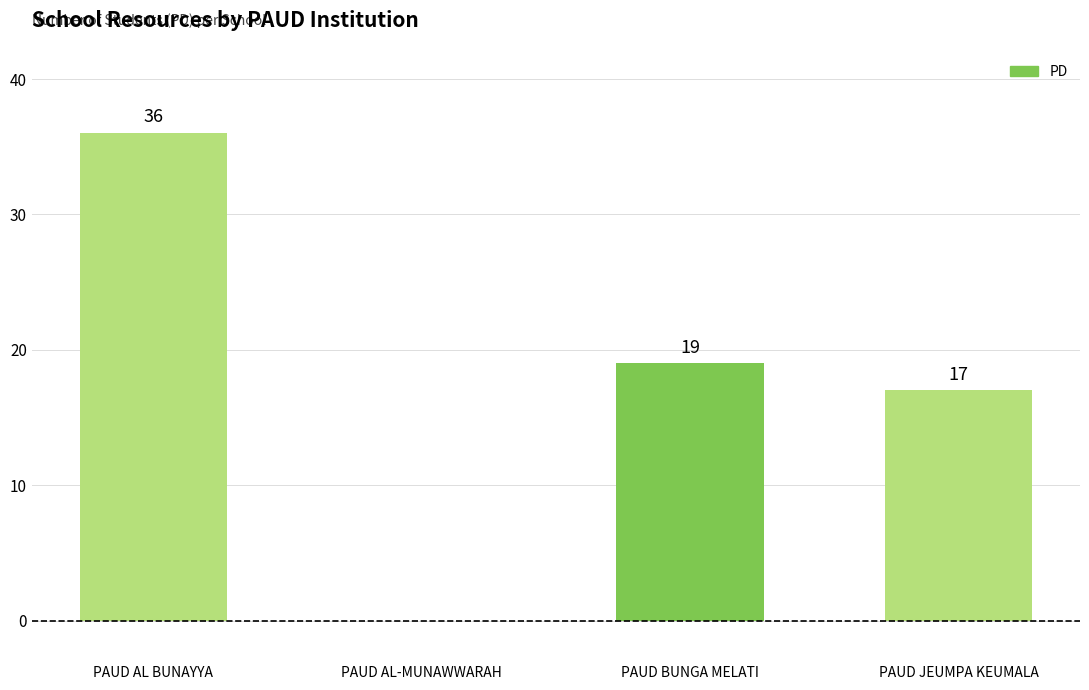

Which label corresponds to the largest value in the chart?

PAUD AL BUNAYYA